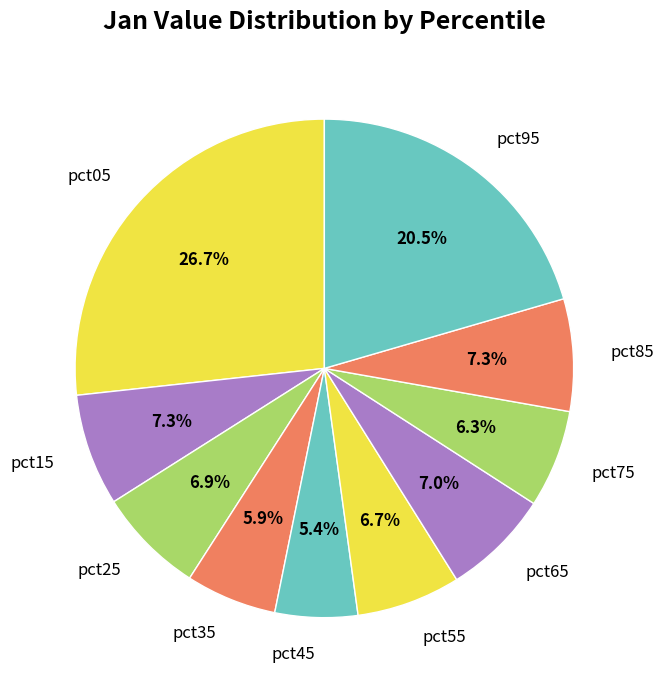

What percentage do pct85 and pct35 together represent?

13.2%